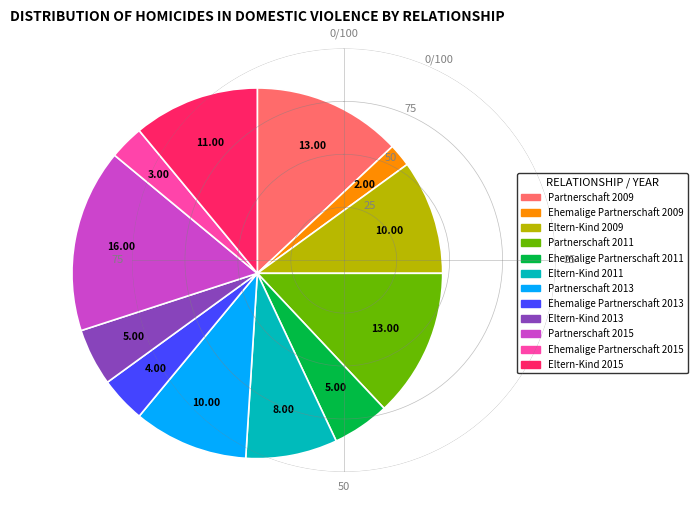

Count the number of slices in the pie.

12